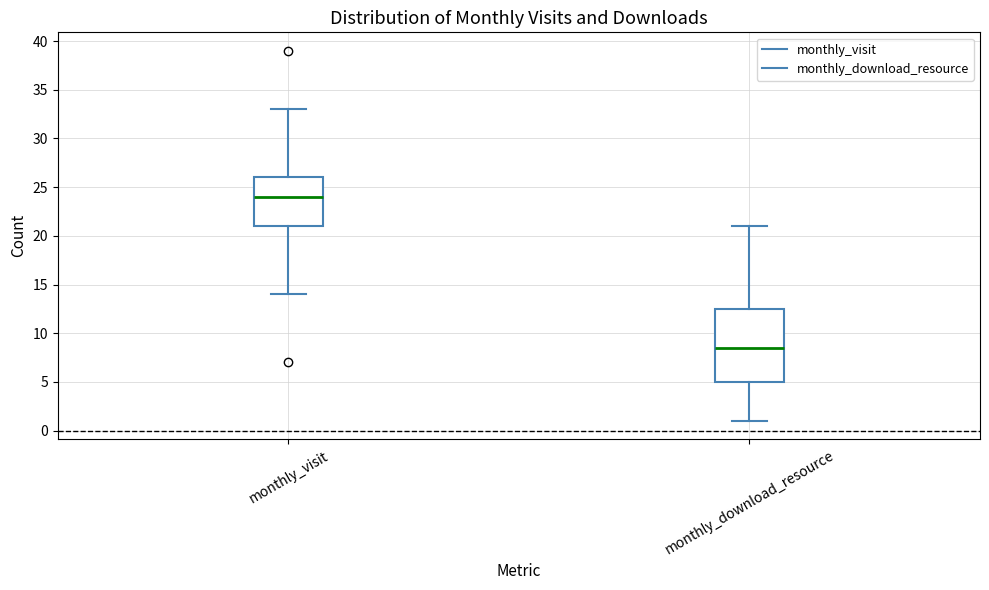

Reading left to right, transcribe this box plot: for each box, give where its median line is, the range the box spans, and where its two whiskers end, as read against the y-axis. The values are not printed on the chart, so give them approximately, as read against the axis.

monthly_visit: median 24.0, box 21.0 to 26.0, whiskers 14.0 to 33.0
monthly_download_resource: median 8.5, box 5.0 to 12.5, whiskers 1.0 to 21.0